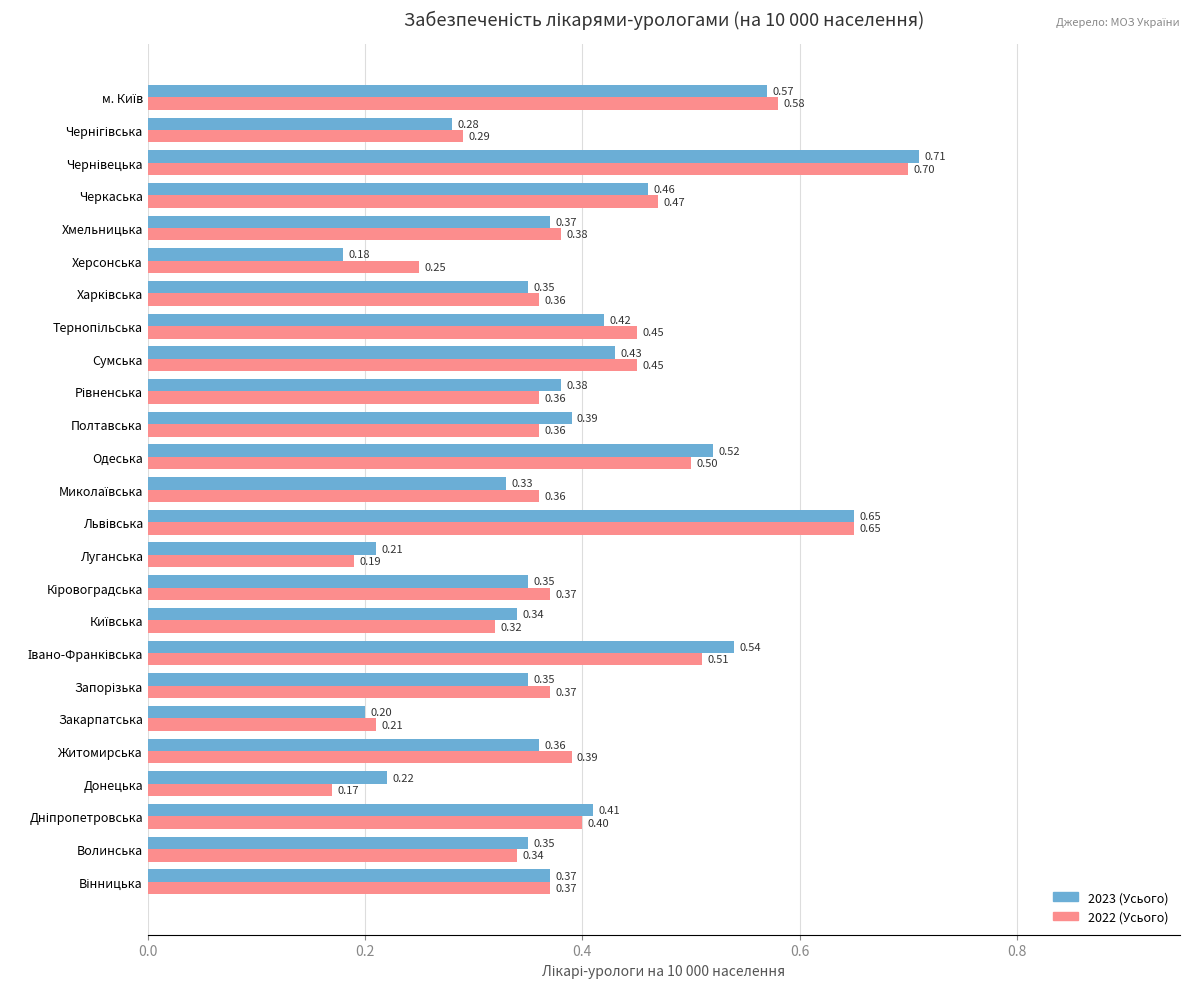

Which category has the lowest value in the 2022 (Усього) series?

Донецька